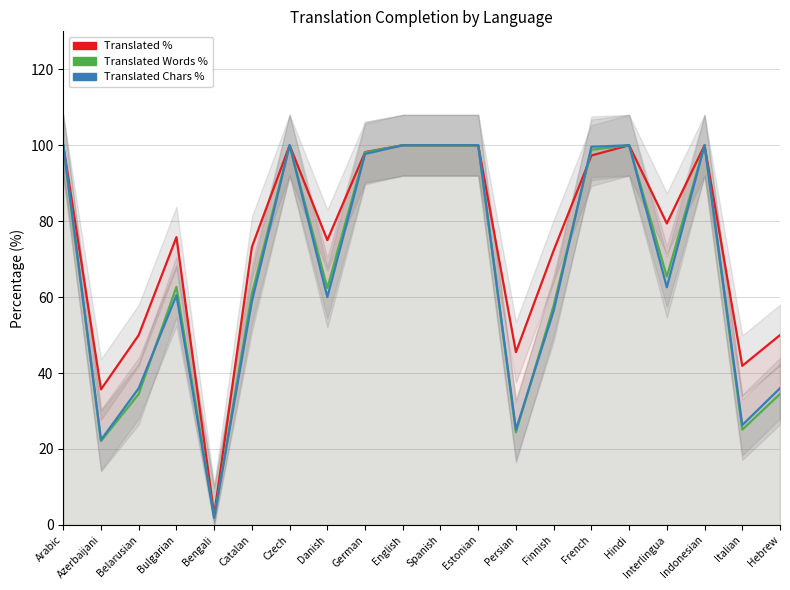

What position from the left is Danish?

8